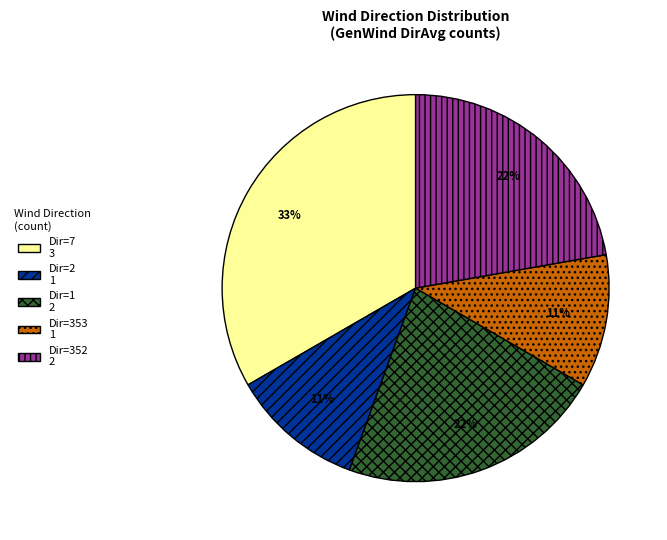

Is there any slice that represents more than half of the pie?

No